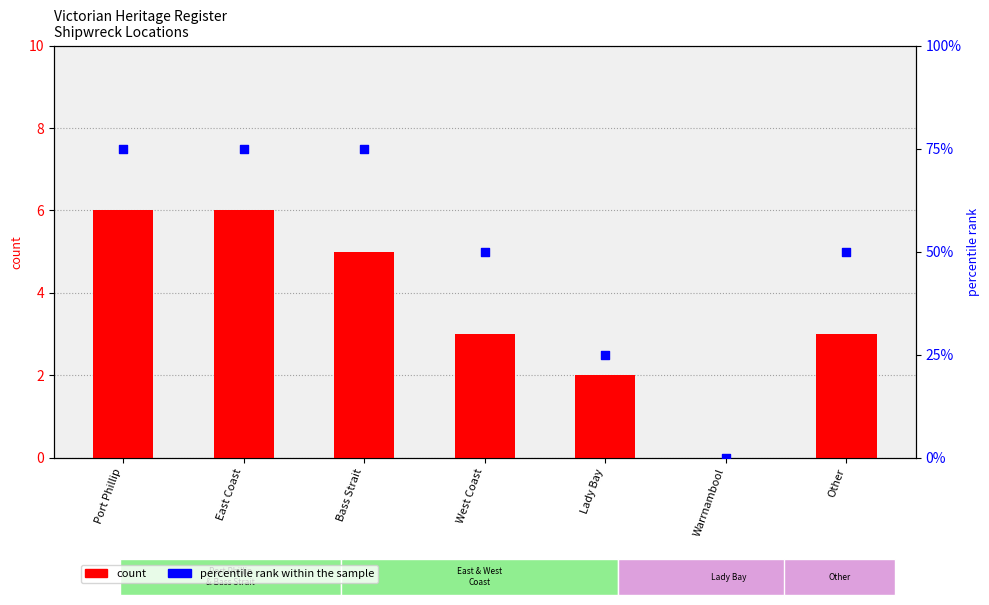

Which series contains the lowest Y value?

count